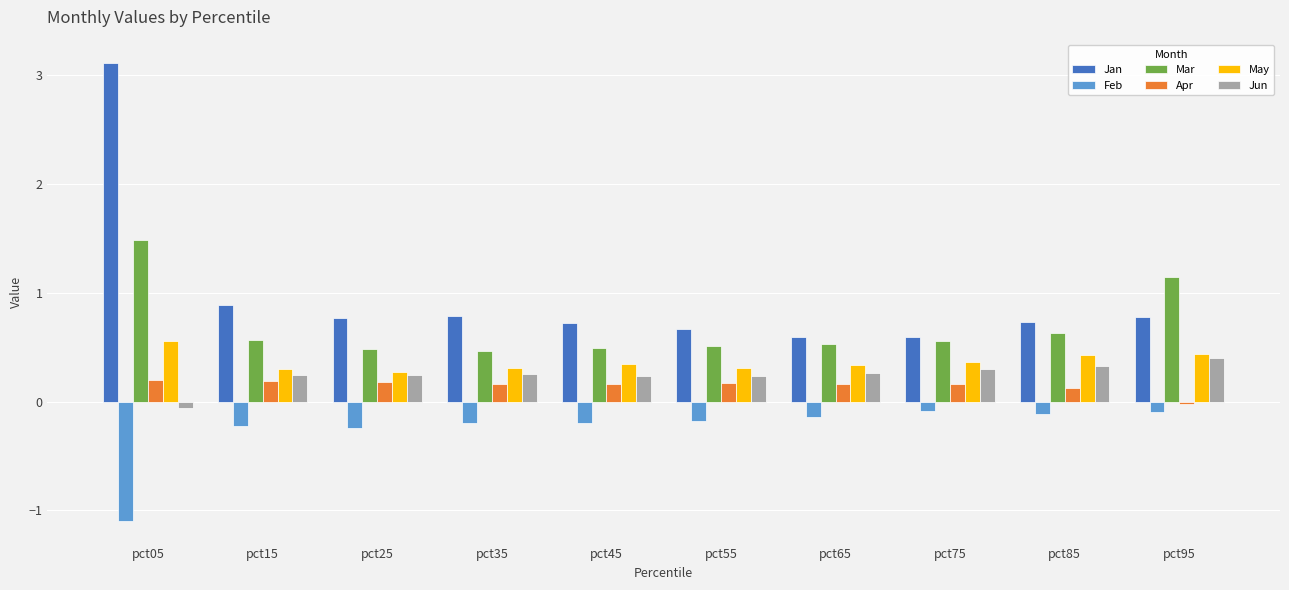

What are all the series names shown in the legend?

Jan, Feb, Mar, Apr, May, Jun